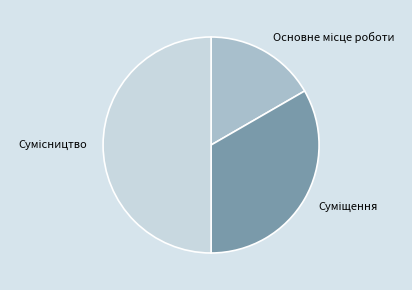

Does Основне місце роботи represent more than half of the total?

No